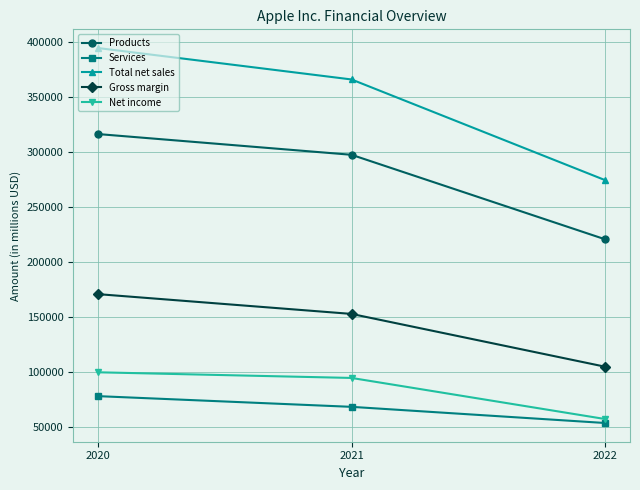

What is the spread (max minus min) of values at 2020?

316199